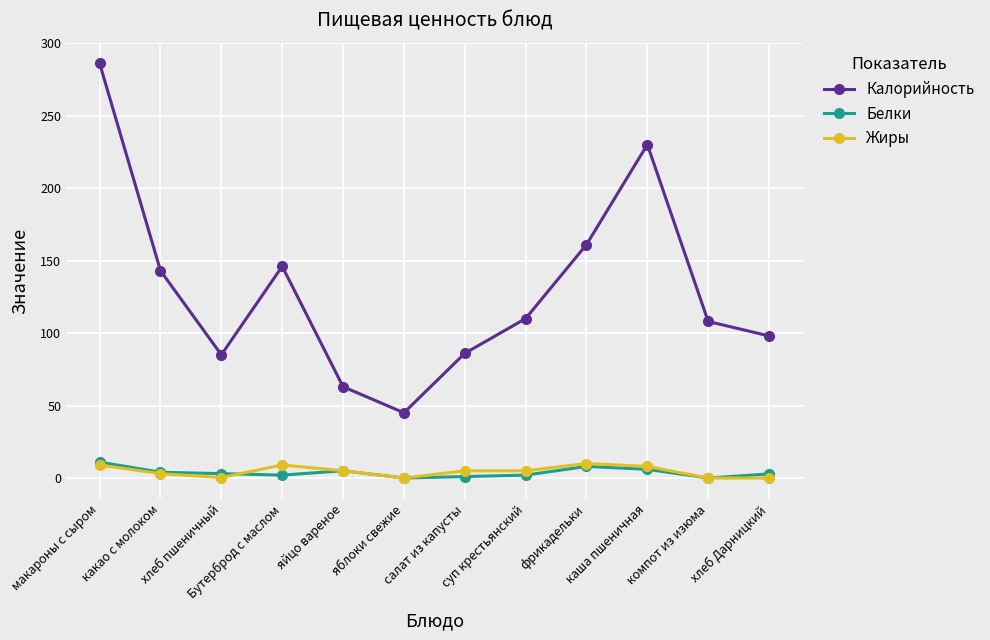

What is the value of the Жиры point at the 10th from the left?

8.0